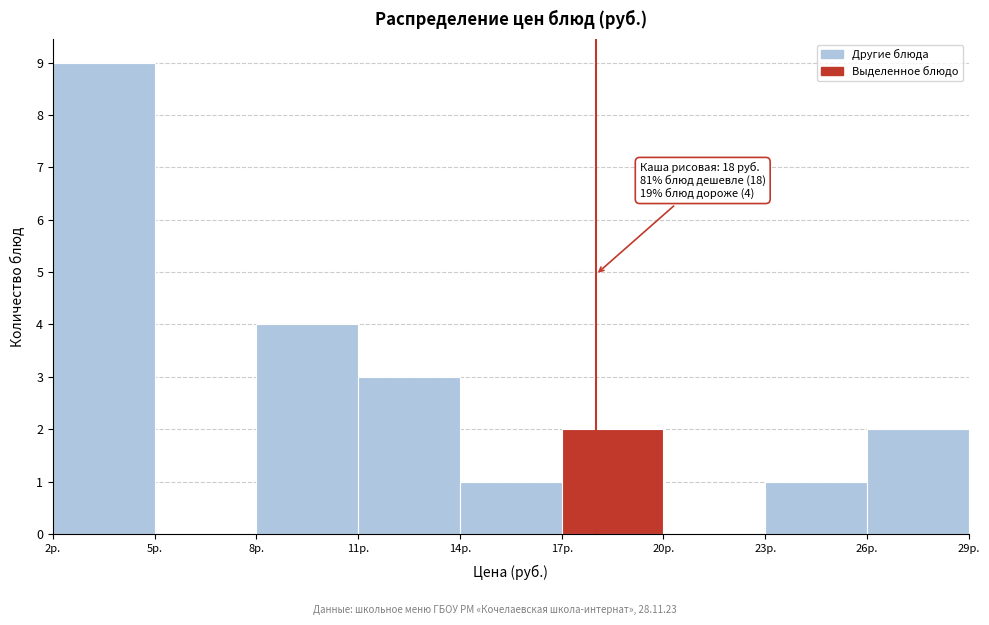

Over which range of the x-axis is the bar tallest?

2 to 5